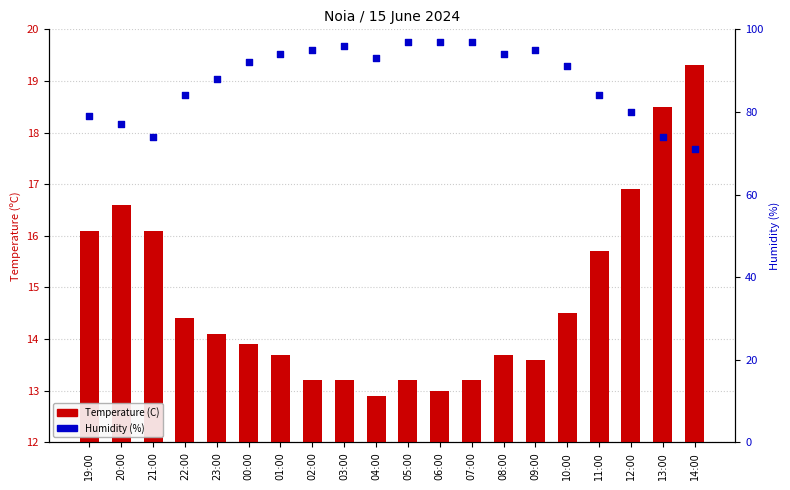

Which series contains the lowest Y value?

Temperature (C)